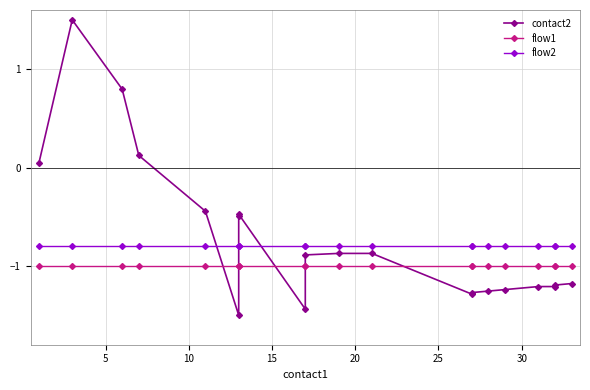

At how many categories does at least one series exceed 1?

1